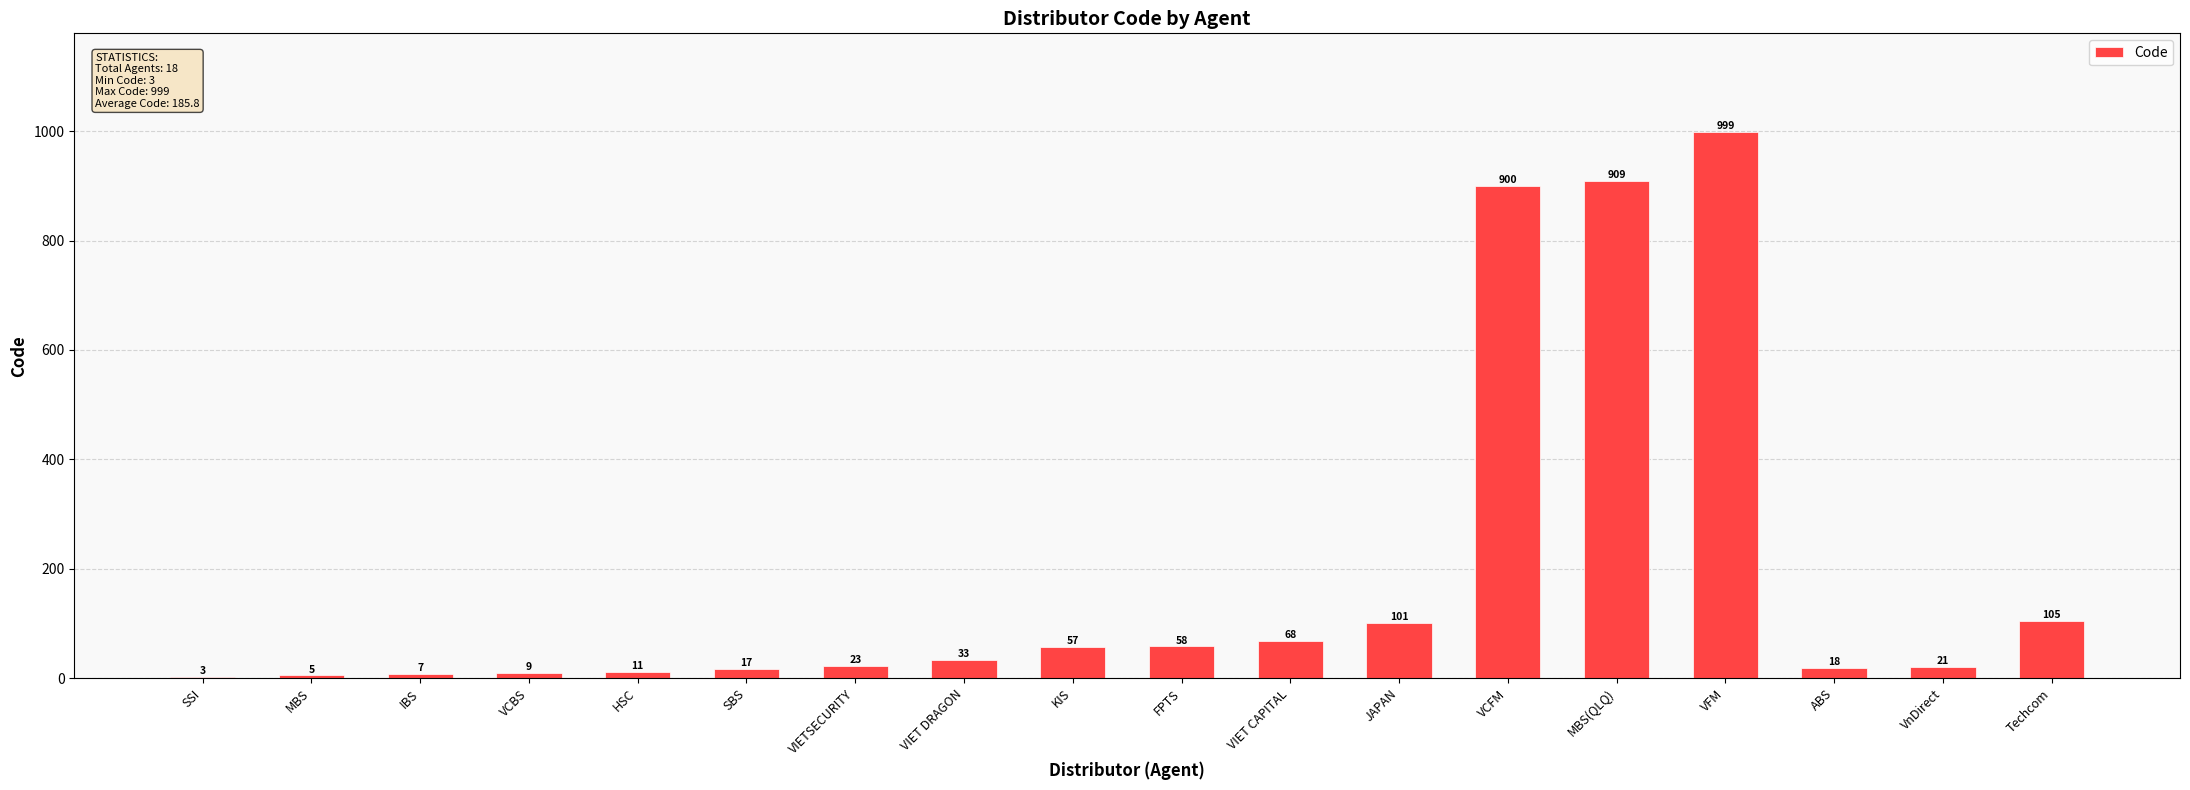

Reading left to right, extract all data points from this chart.

3	5	7	9	11	17	23	33	57	58	68	101	900	909	999	18	21	105